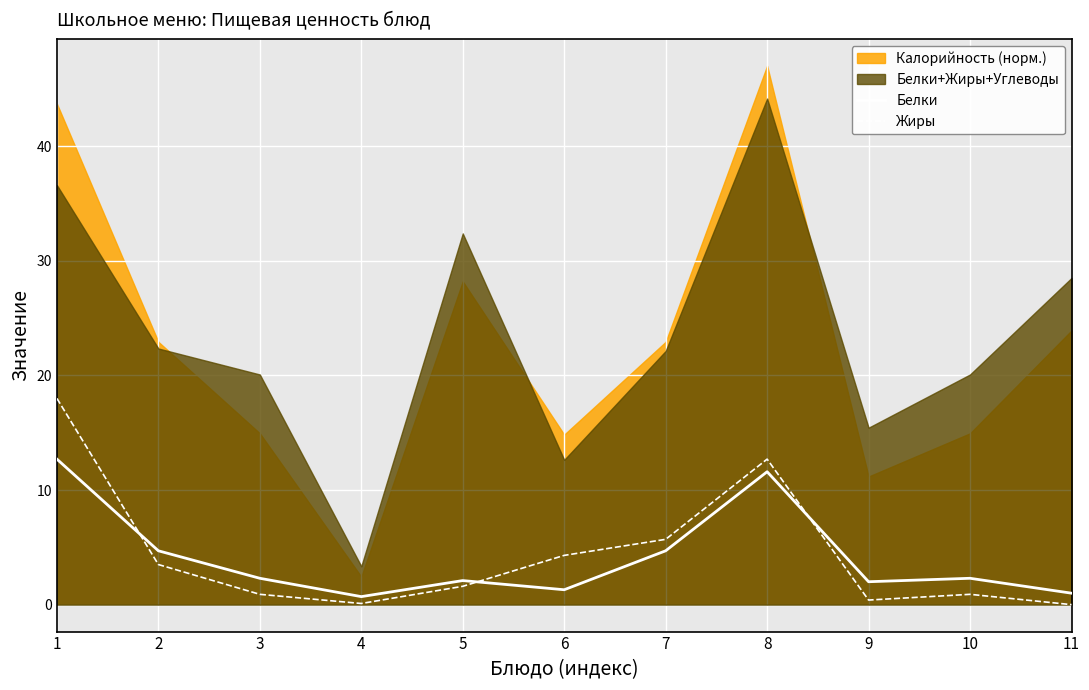

Reading left to right, list all the values displayed in this chart.

Белки: 12.7	4.7	2.3	0.7	2.1	1.3	4.7	11.6	2.0	2.3	1.0
Жиры: 18.0	3.5	0.9	0.1	1.6	4.3	5.7	12.7	0.4	0.9	0.0